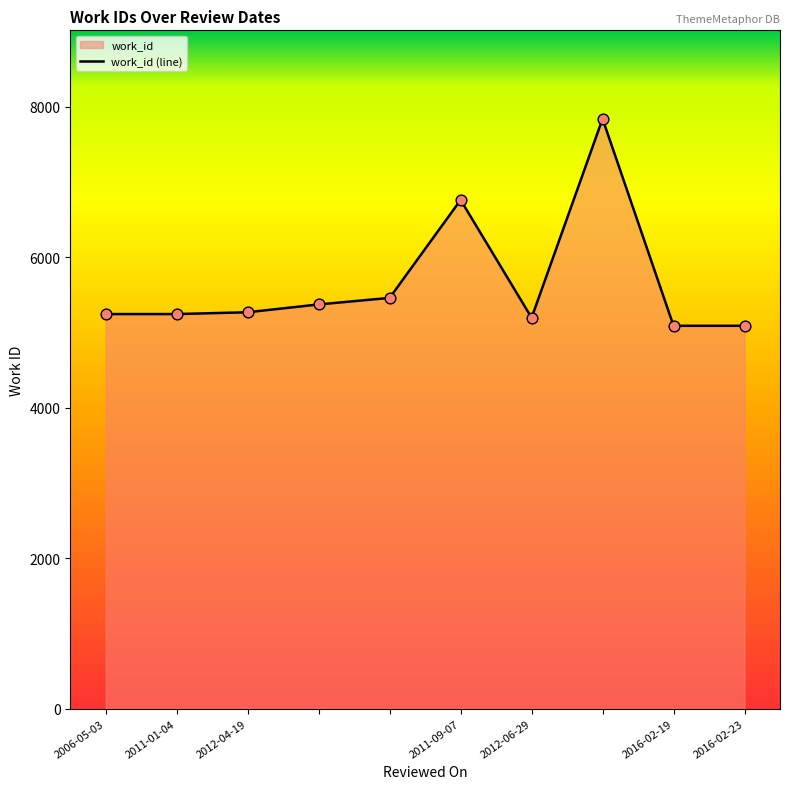

Which has a higher value, 2016-02-19 or 2012-04-19?

2012-04-19